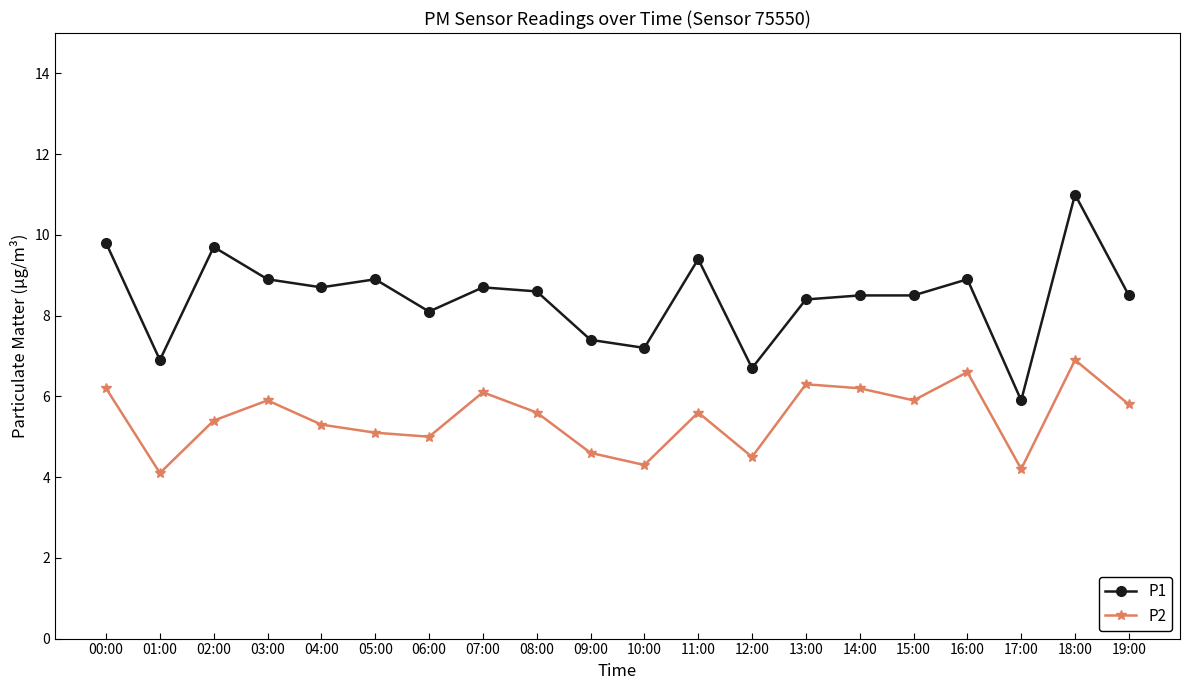

True or false: P1 has more than 2 interior local peaks.

True